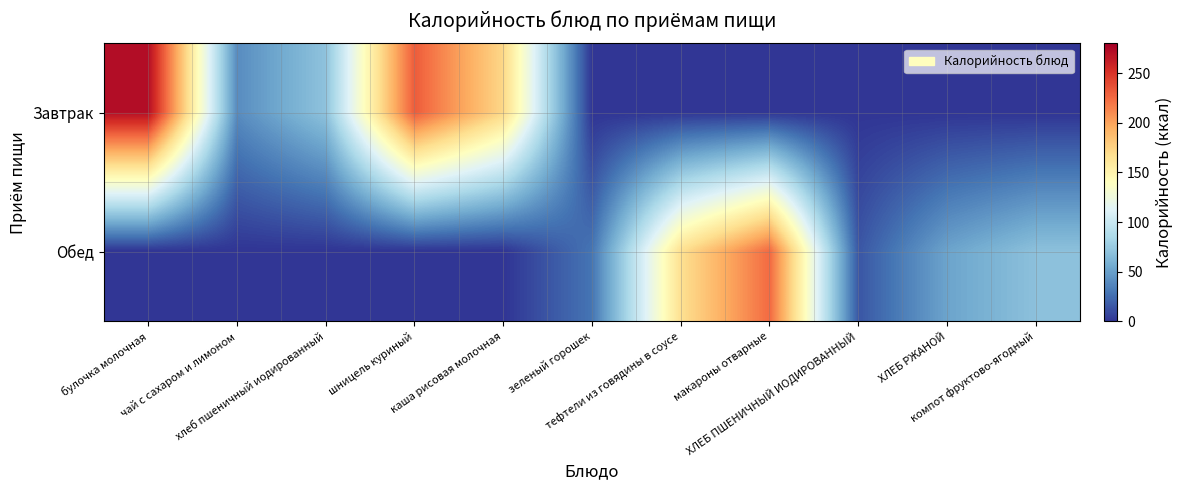

Between хлеб пшеничный иодированный and чай с сахаром и лимоном, which is larger?

хлеб пшеничный иодированный